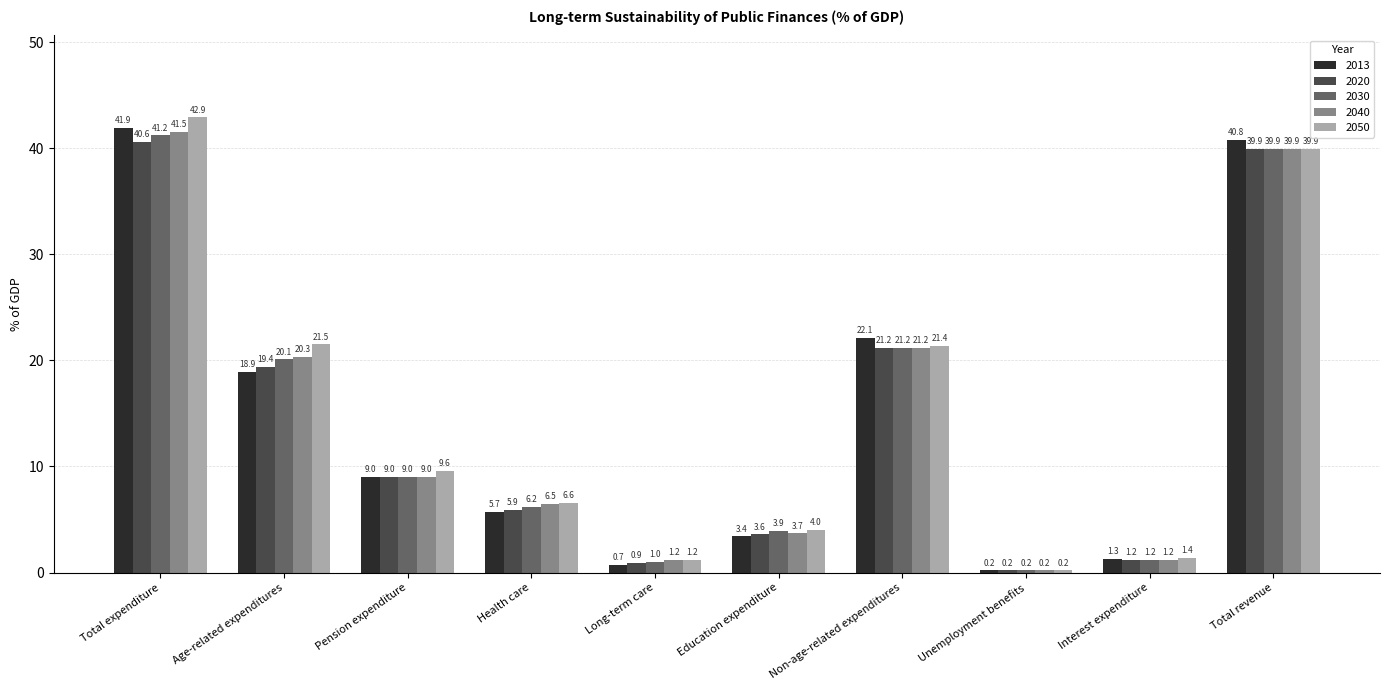

Reading left to right, transcribe all the data shown in this chart.

2013: 41.9	18.9	9.0	5.7	0.7	3.4	22.1	0.2	1.3	40.8
2020: 40.6	19.4	9.0	5.9	0.9	3.6	21.2	0.2	1.2	39.9
2030: 41.2	20.1	9.0	6.2	1.0	3.9	21.2	0.2	1.2	39.9
2040: 41.5	20.3	9.0	6.5	1.2	3.7	21.2	0.2	1.2	39.9
2050: 42.9	21.5	9.6	6.6	1.2	4.0	21.4	0.2	1.4	39.9